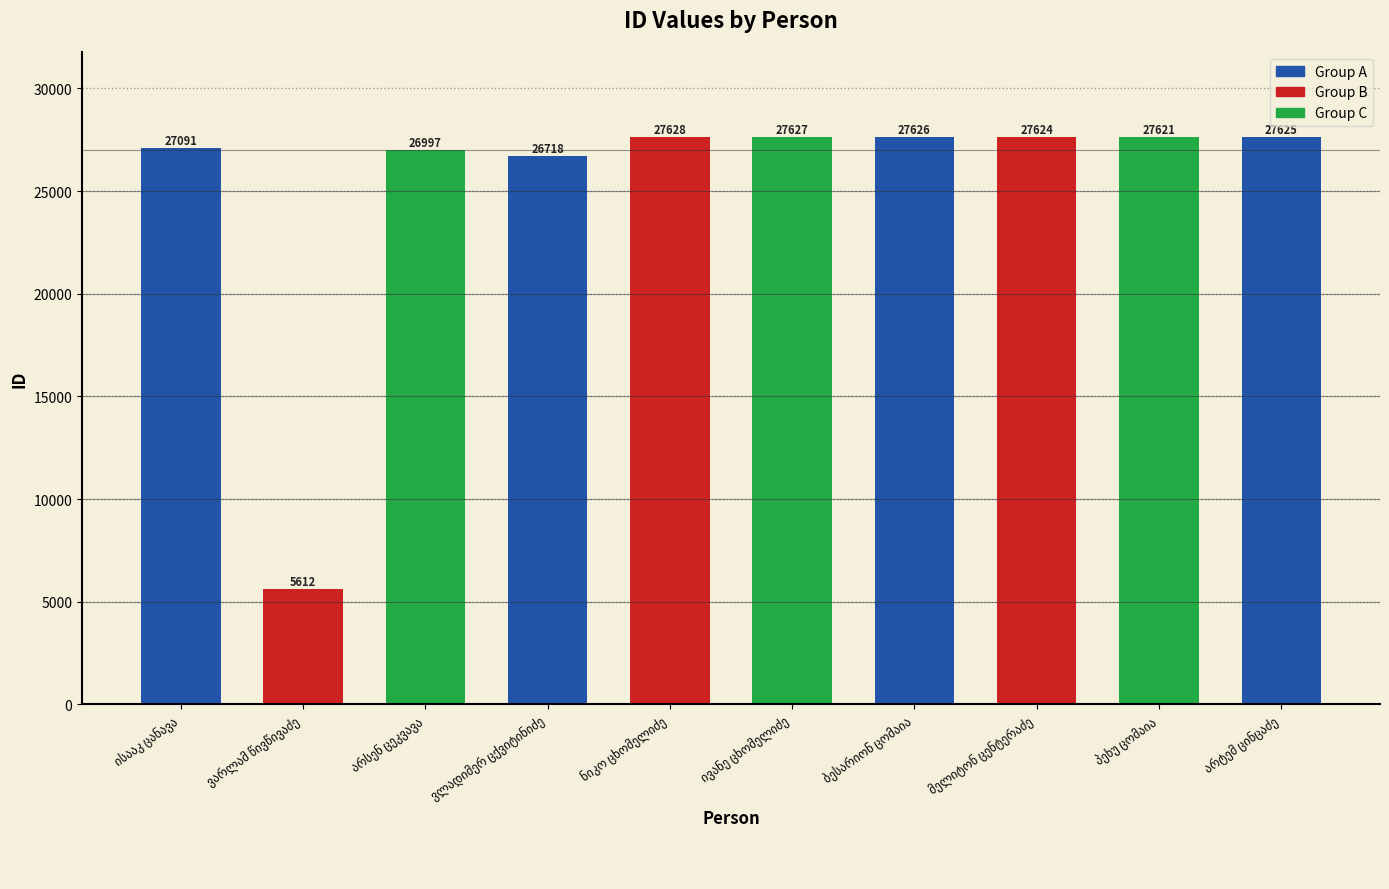

What is the value of the 3rd bar from the left?

26997